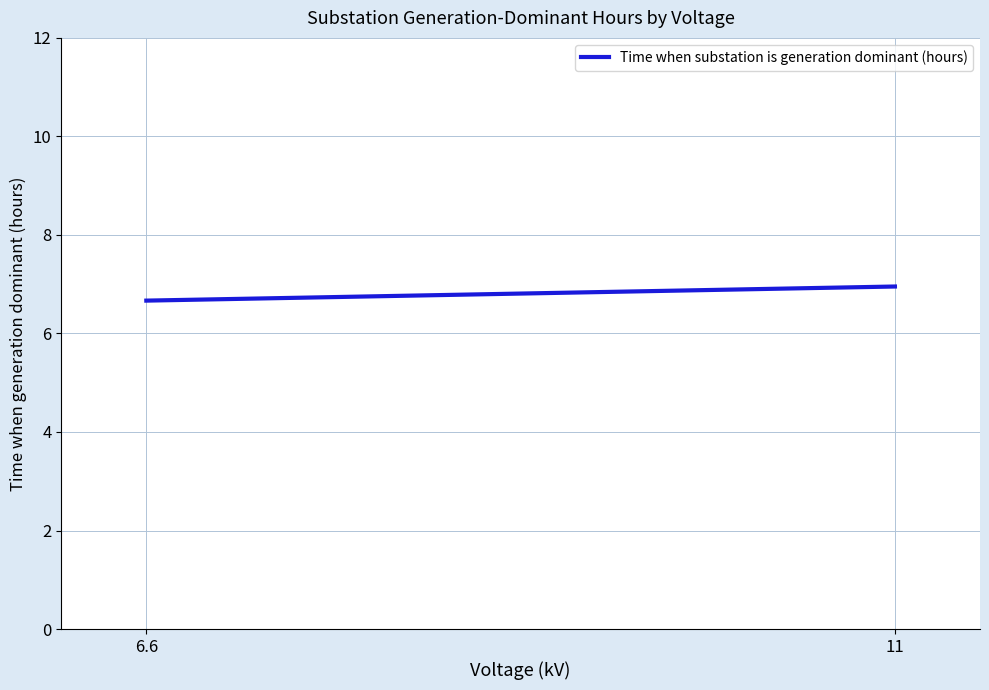

Rank the categories by value from lowest to highest.

6.6, 11